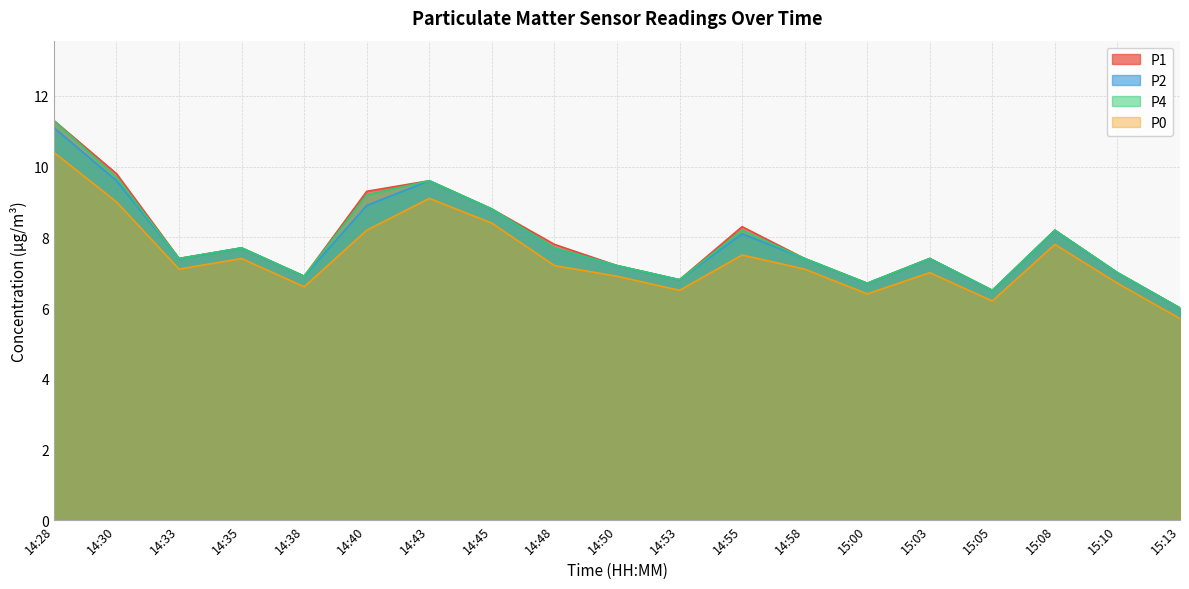

At which category is the sum across all series the highest?

14:28